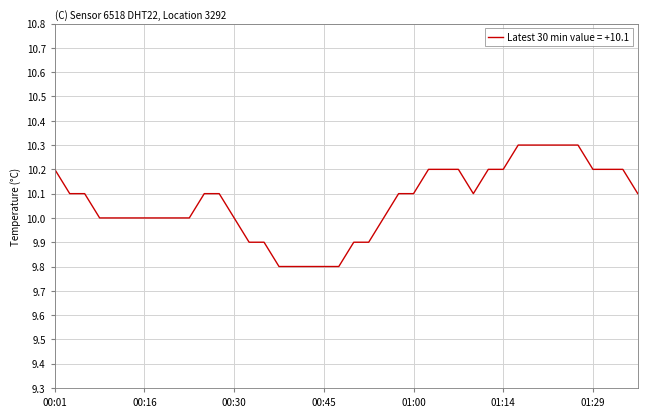

What is the smallest value displayed?

9.8